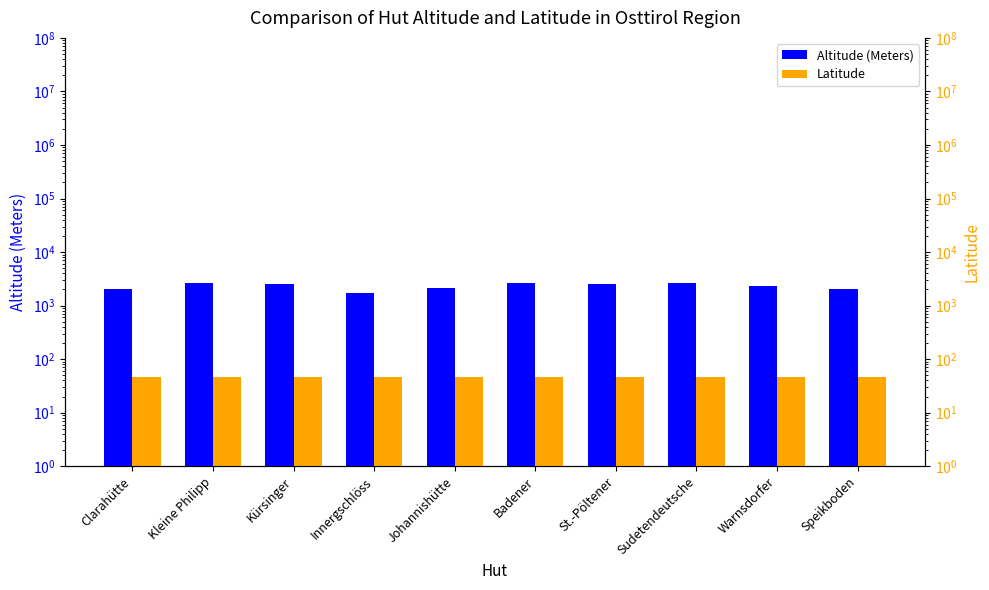

What is the sum of the Altitude (Meters) values at Sudetendeutsche and Kürsinger?

5208.0